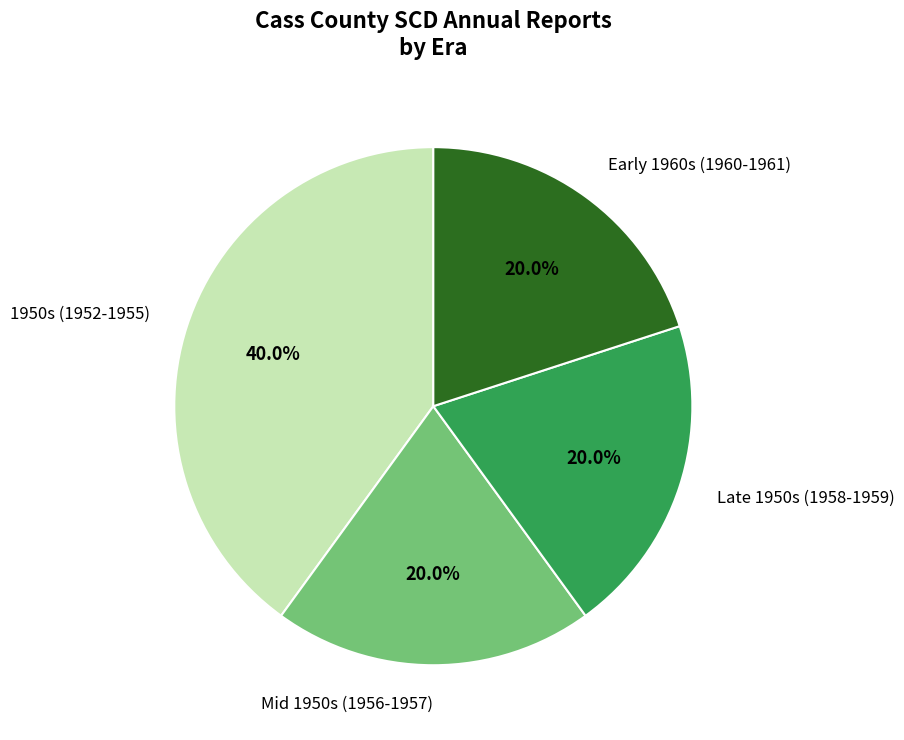

How much of the chart is everything except Early 1960s (1960-1961)?

80.0%